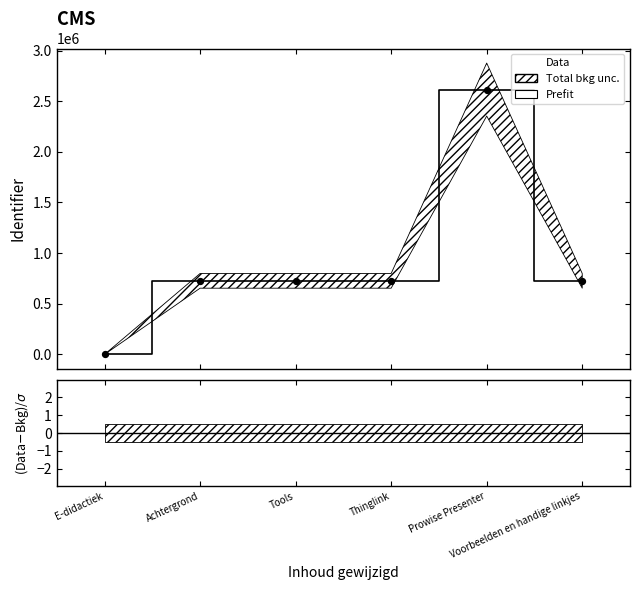

Is the value of Data at Tools greater than the value of Prefit at E-didactiek?

Yes